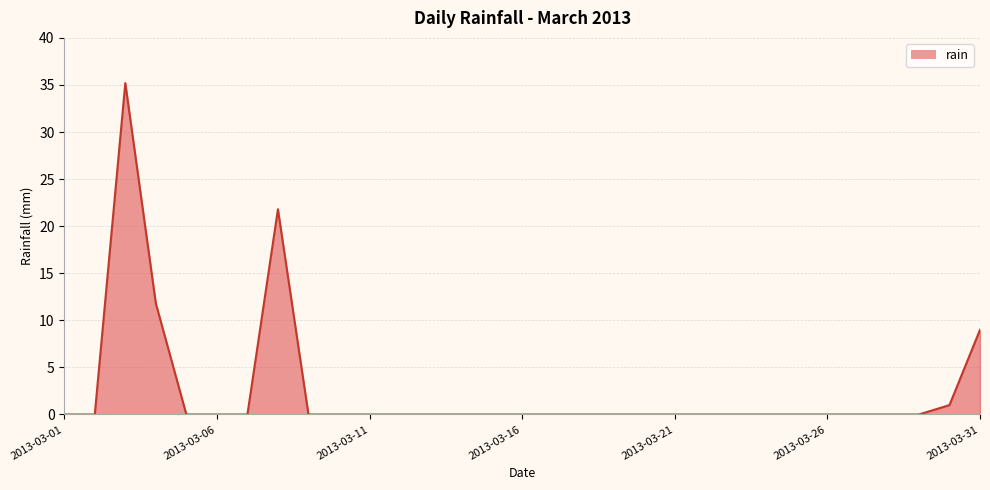

What is the maximum value shown in the chart?

35.2